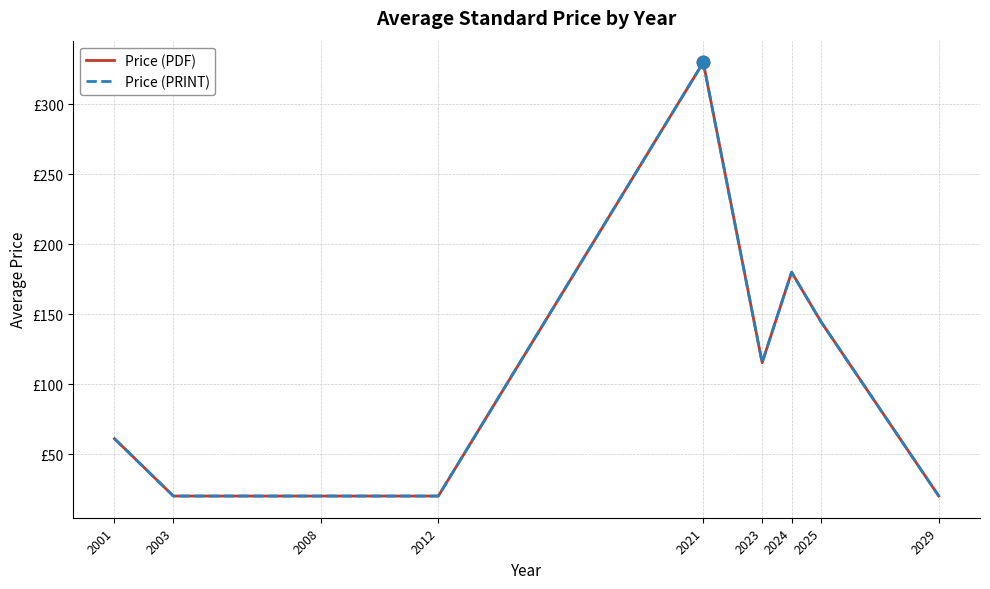

Is this an area chart (filled region under the line)?

No